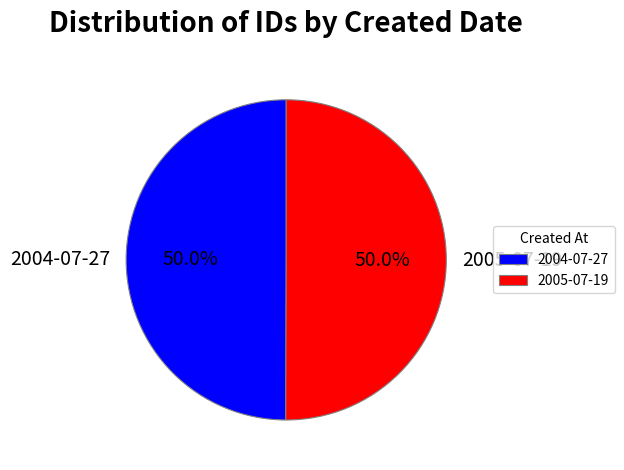

What is the ratio of the value at 2005-07-19 to the value at 2004-07-27?

1.0